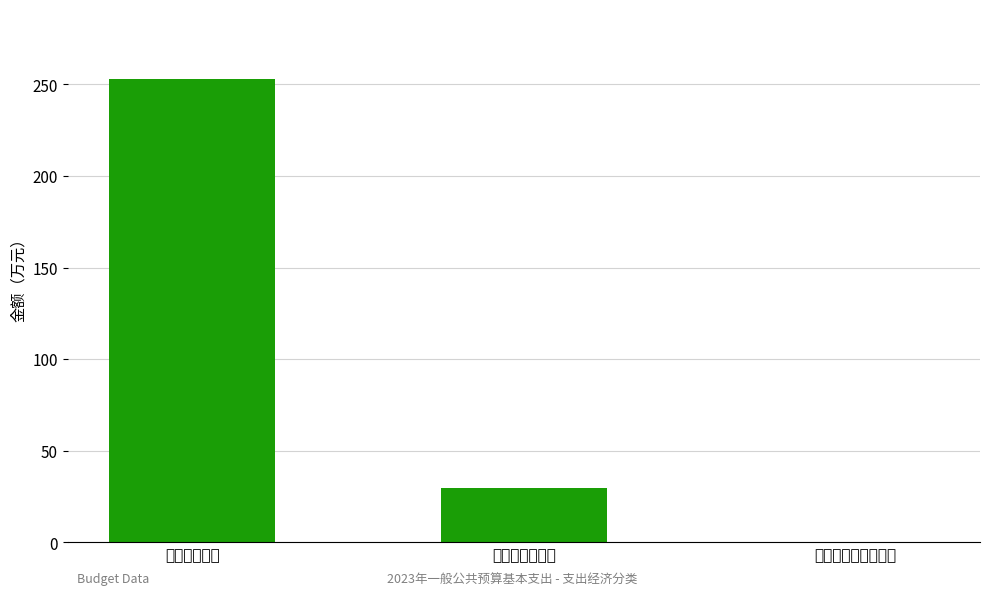

What value does the data have at 工资福利支出?

253.0